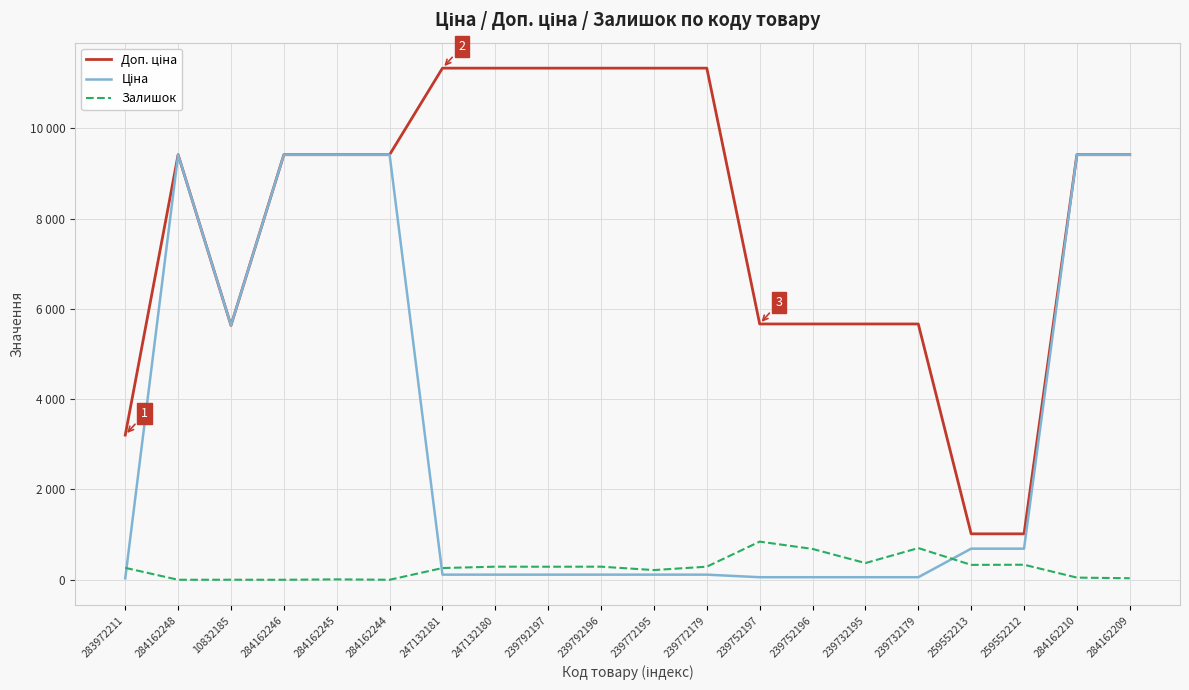

Is this an area chart (filled region under the line)?

No